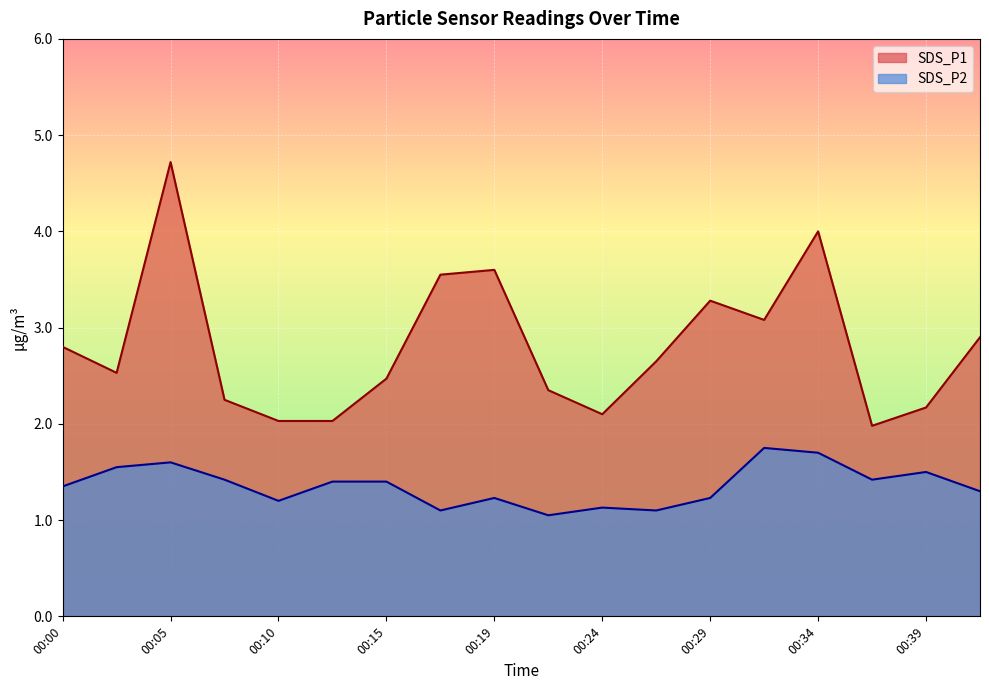

How many interior local valleys does the SDS_P2 series have?

5